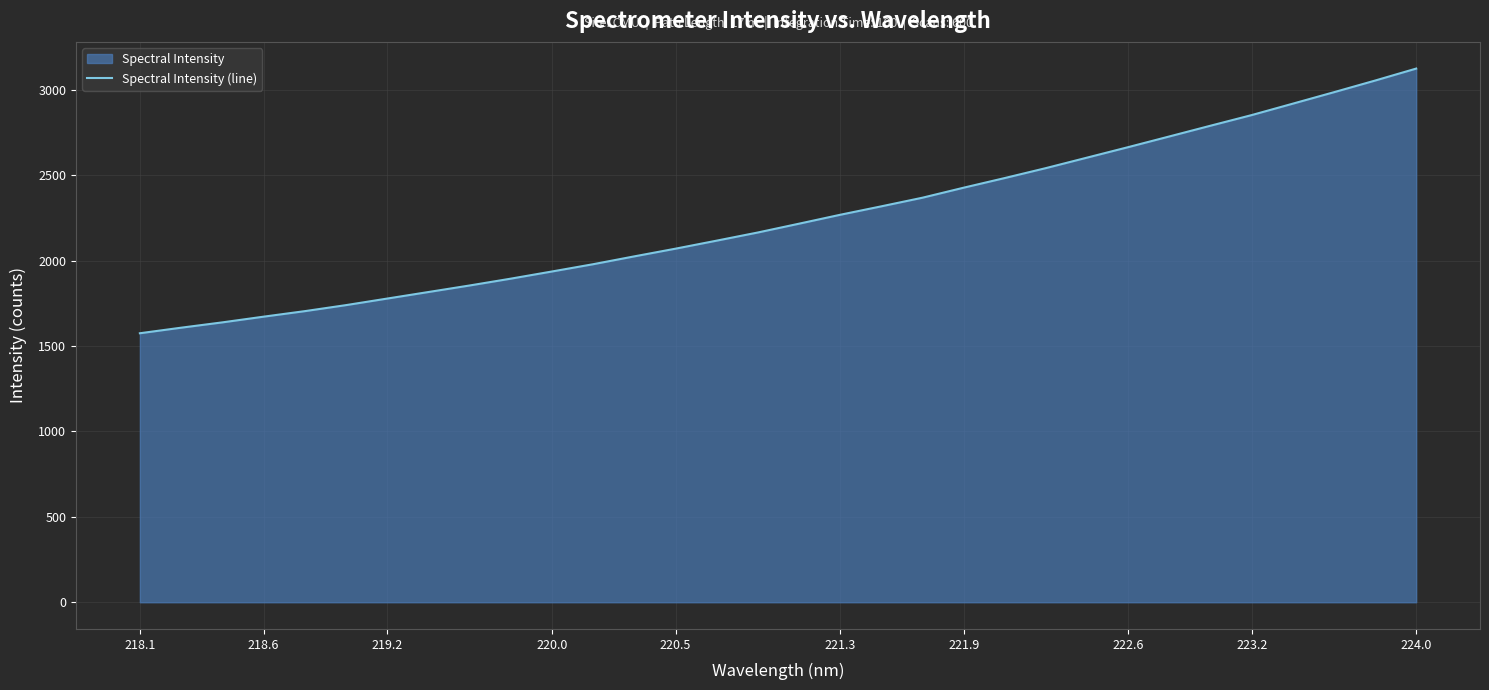

Approximately how many times larger is the value at 223.2 compared to 220.5?

1.4